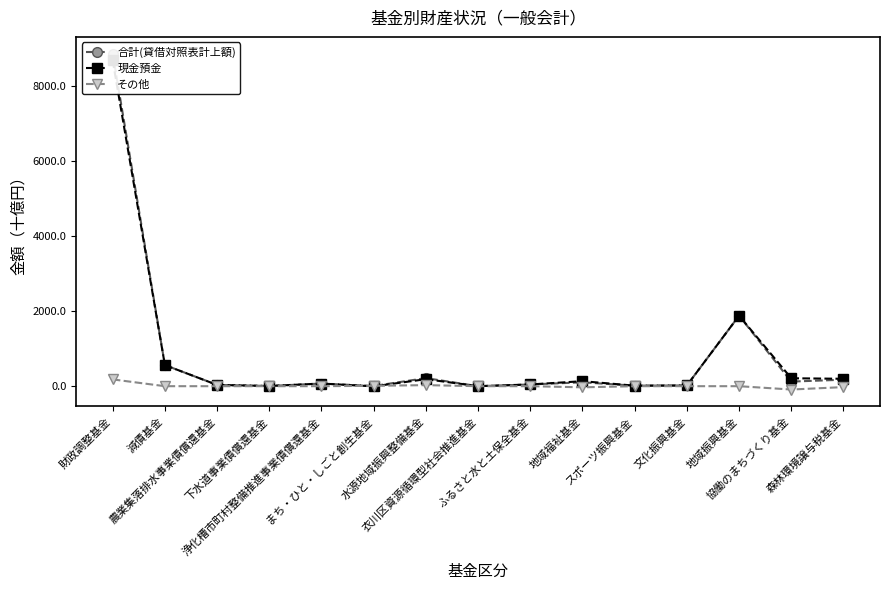

What is the approximate value of 現金預金 at 財政調整基金?

8680.5